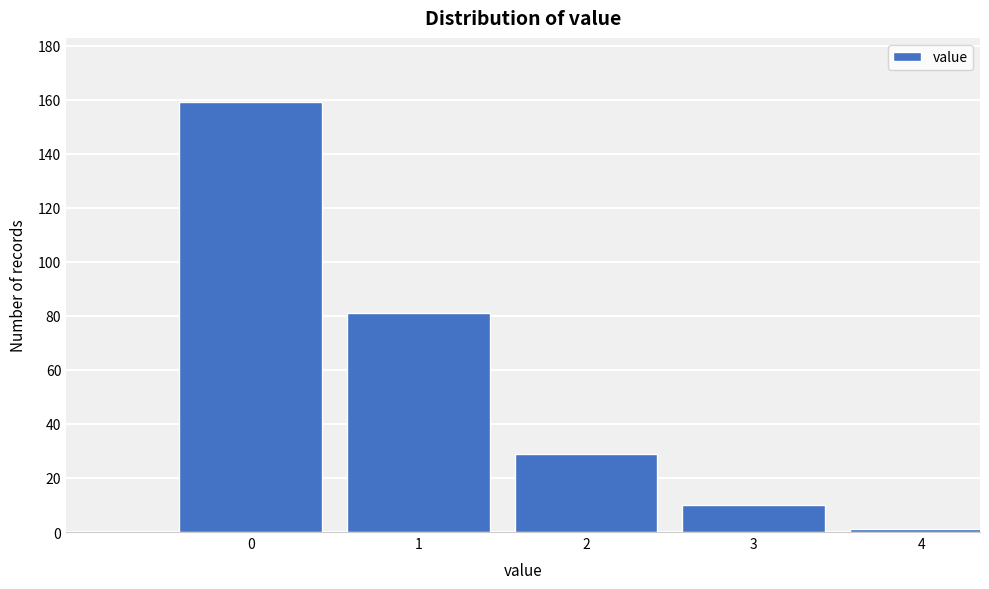

Reading right to left, list all the values displayed in this chart.

1	10	29	81	159